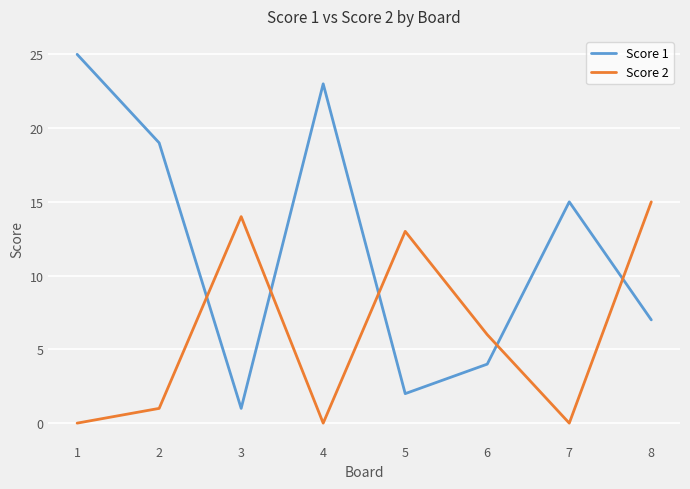

True or false: Score 2 and Score 1 intersect in this chart.

True